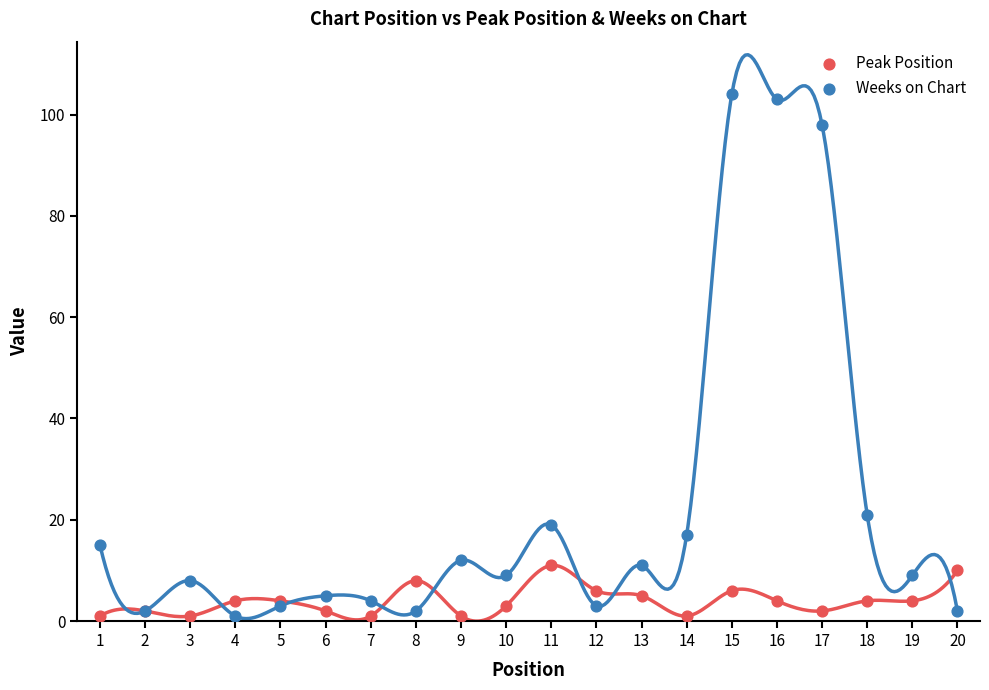

Across all series, what Y value is closest to 52?

21